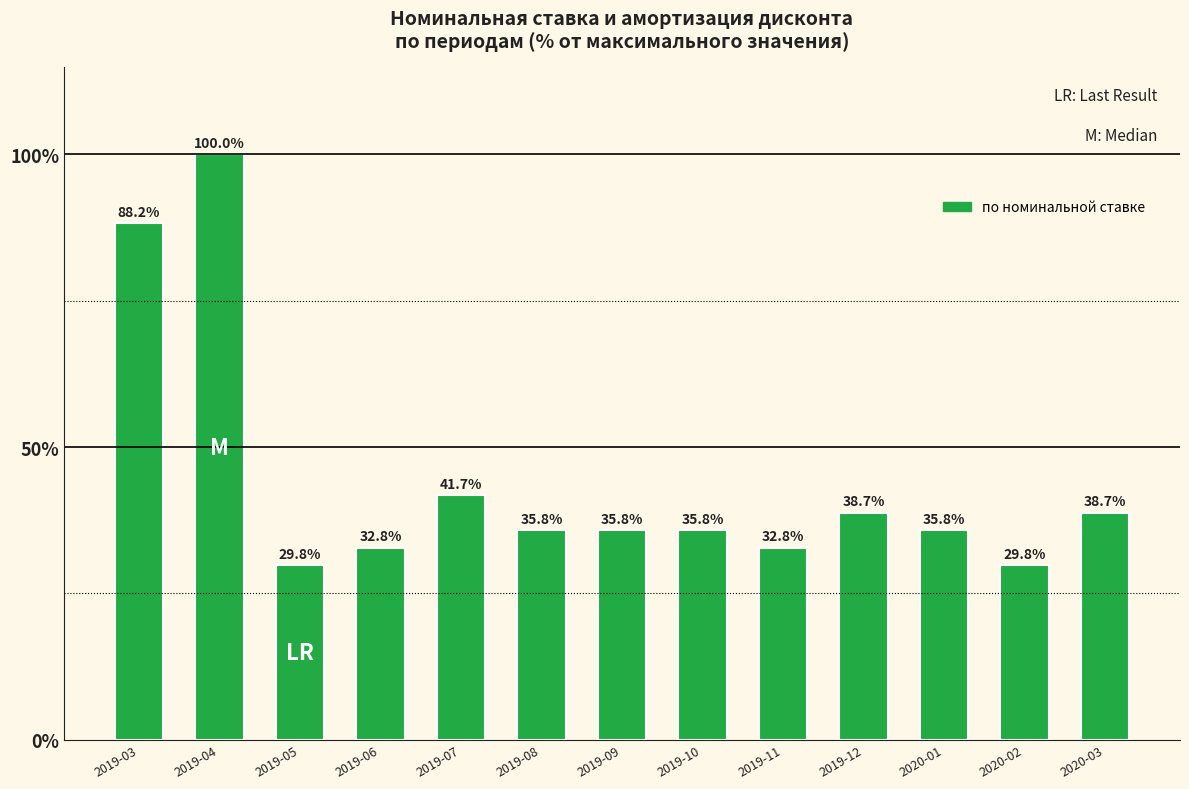

Is it true that the value at 2019-07 is 41.7?

True